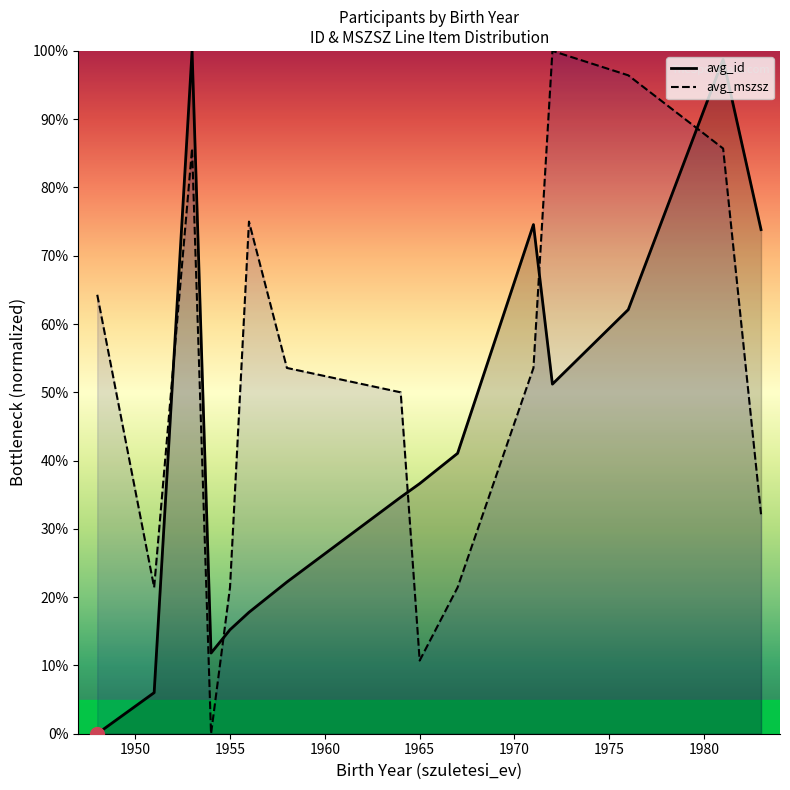

Which series ends up on top after the final intersection of avg_id and avg_mszsz?

avg_id